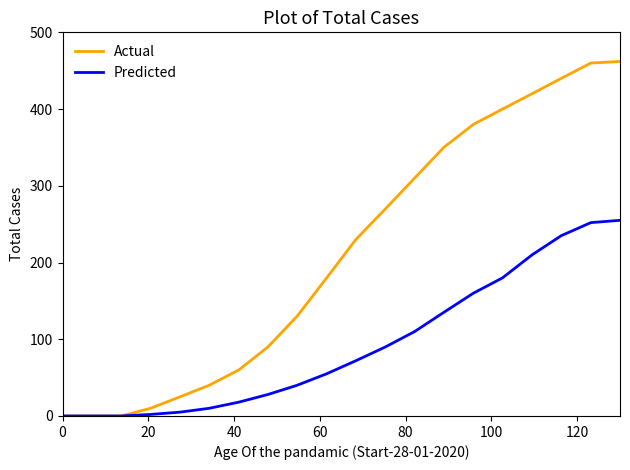

What is the highest value of the Actual series?

462